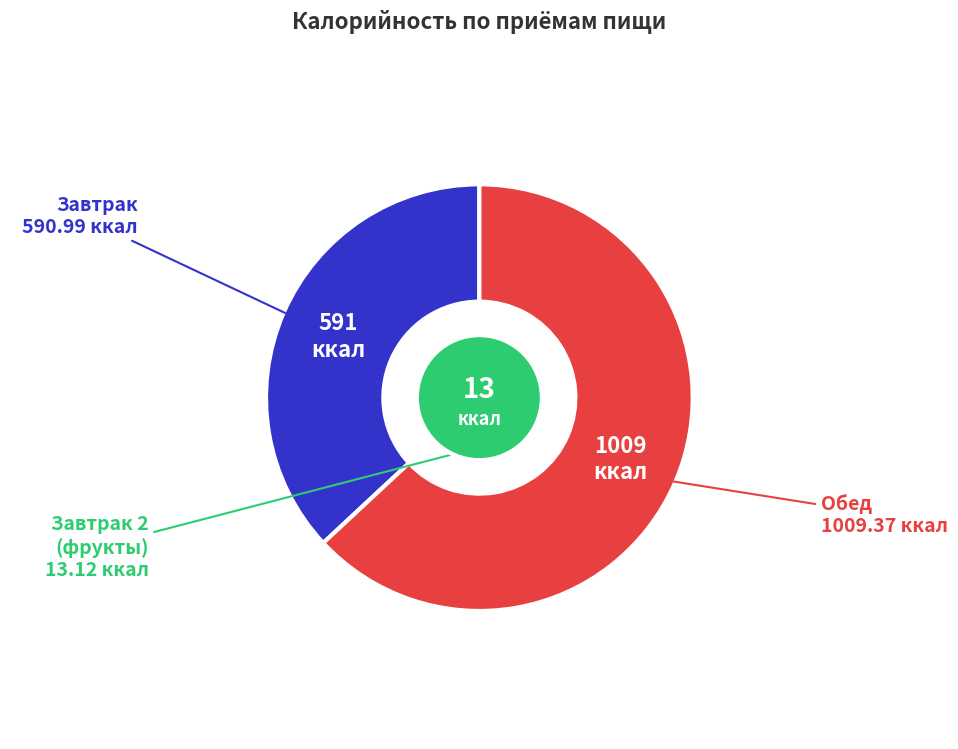

Does any single category account for the majority?

Yes